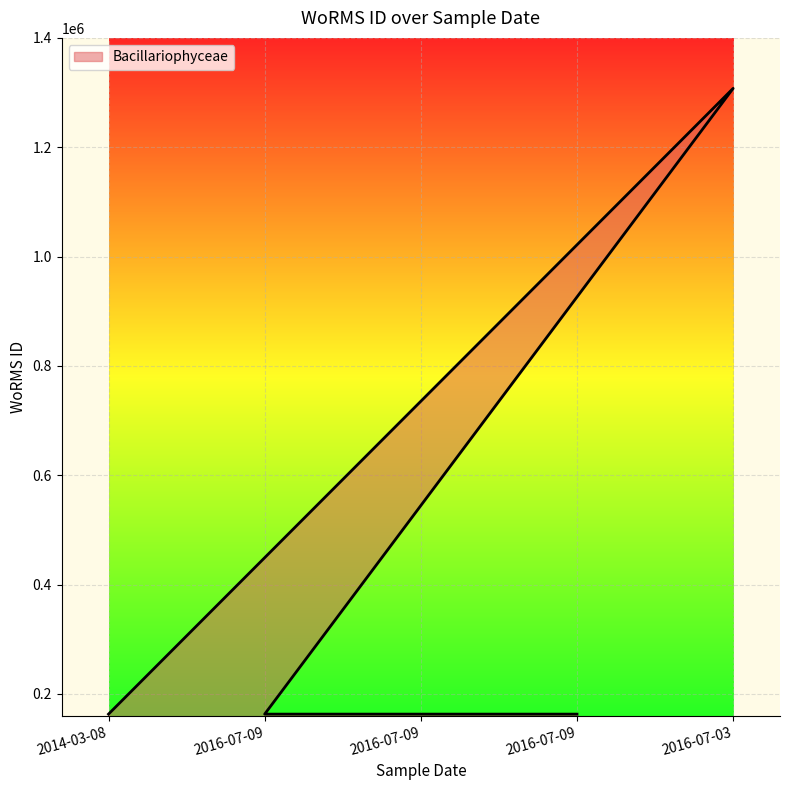

List the labels in order of value, smallest first.

2014-03-08, 2016-07-09, 2016-07-09, 2016-07-09, 2016-07-03